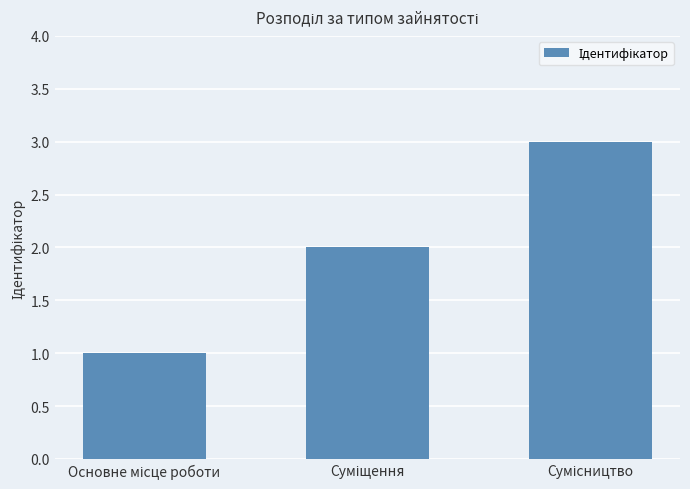

What is the sum of all values?

6